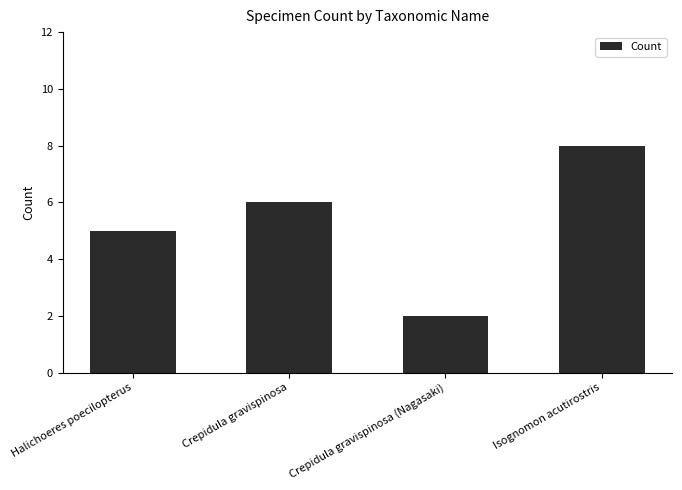

True or false: the data shows 14 at Isognomon acutirostris.

False